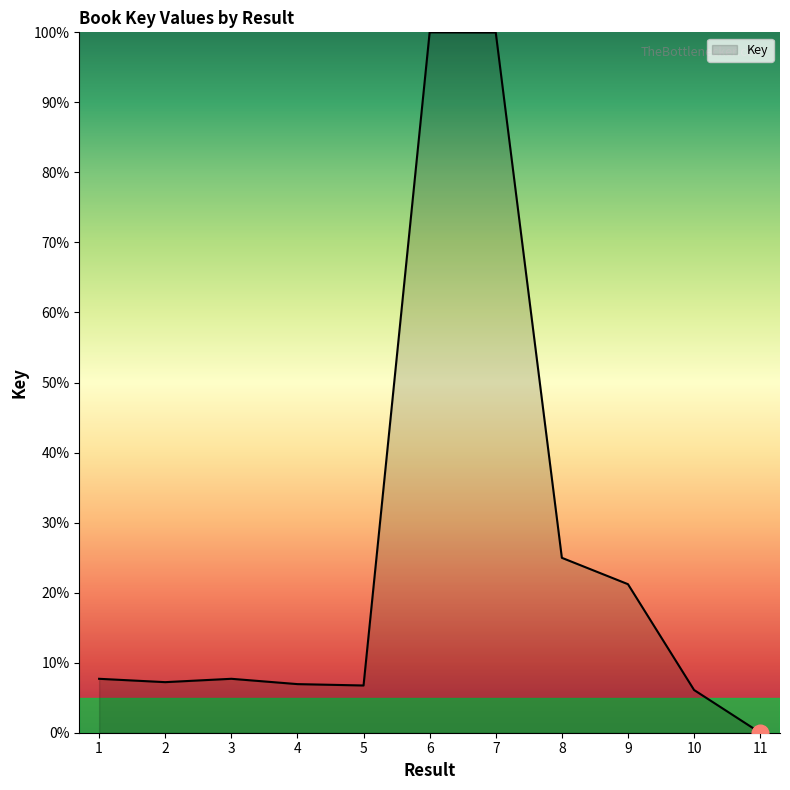

How many lines are shown in the chart?

1